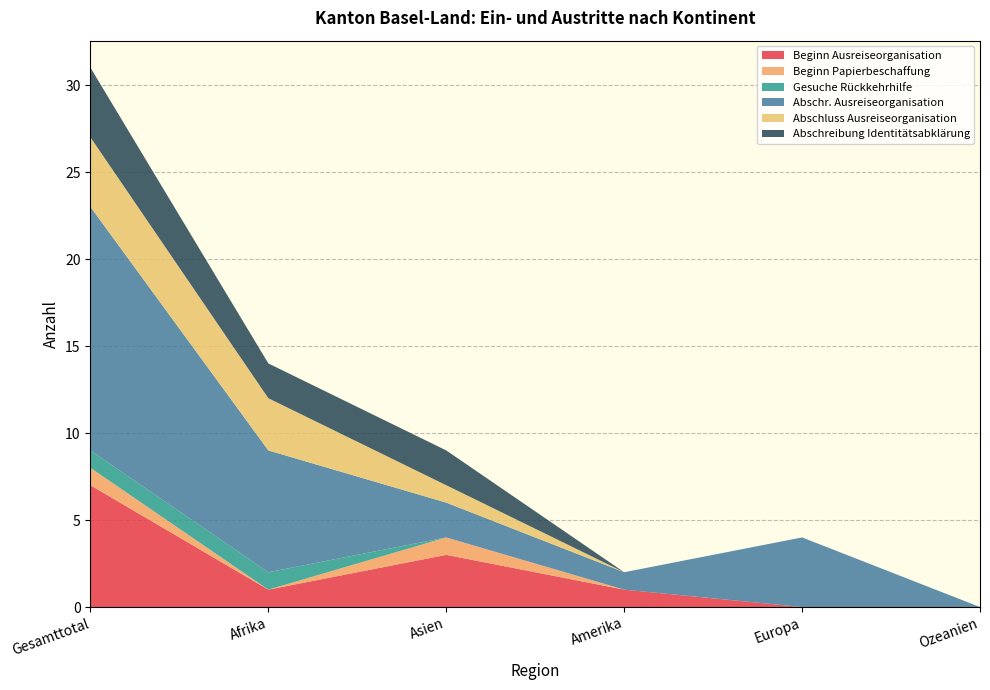

Reading left to right, list all the values displayed in this chart.

Beginn Ausreiseorganisation: Gesamttotal=7	Afrika=1	Asien=3	Amerika=1	Europa=0	Ozeanien=0
Beginn Papierbeschaffung: Gesamttotal=1	Afrika=0	Asien=1	Amerika=0	Europa=0	Ozeanien=0
Gesuche Rückkehrhilfe: Gesamttotal=1	Afrika=1	Asien=0	Amerika=0	Europa=0	Ozeanien=0
Abschr. Ausreiseorganisation: Gesamttotal=14	Afrika=7	Asien=2	Amerika=1	Europa=4	Ozeanien=0
Abschluss Ausreiseorganisation: Gesamttotal=4	Afrika=3	Asien=1	Amerika=0	Europa=0	Ozeanien=0
Abschreibung Identitätsabklärung: Gesamttotal=4	Afrika=2	Asien=2	Amerika=0	Europa=0	Ozeanien=0